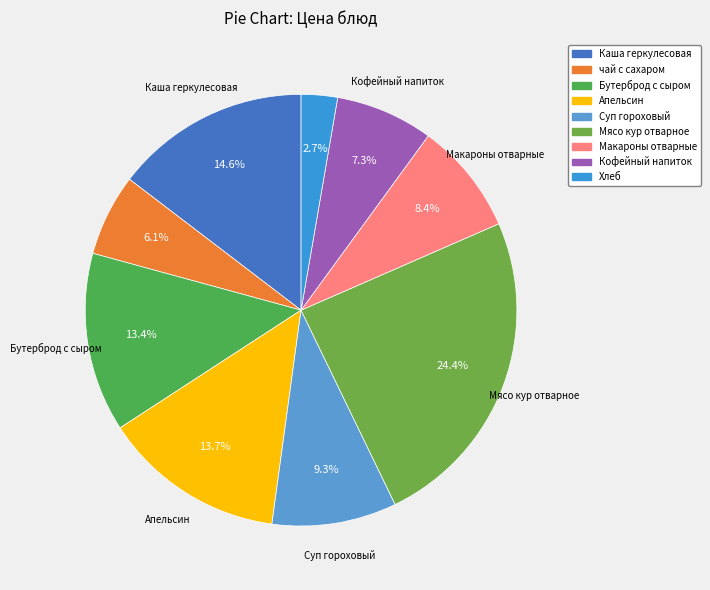

Count the number of slices in the pie.

9